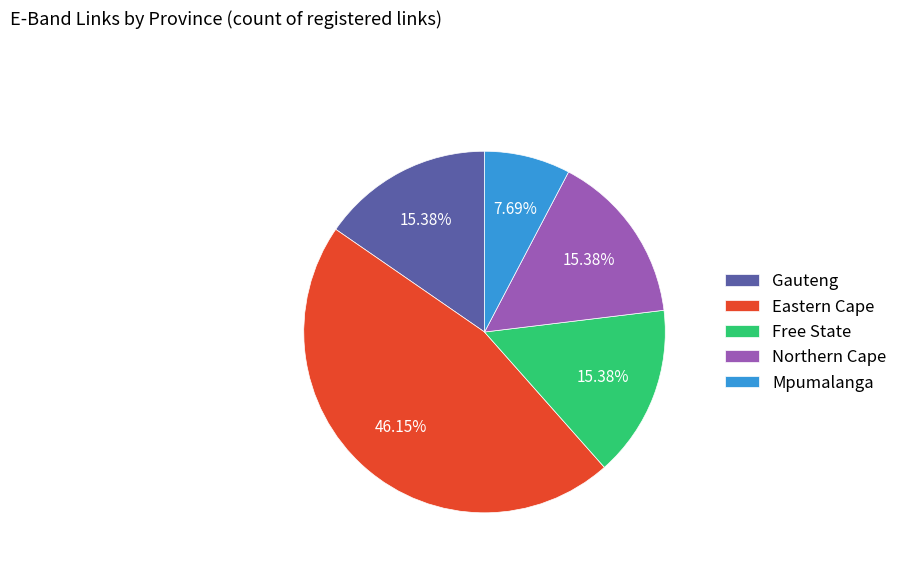

Which has a higher value, Mpumalanga or Northern Cape?

Northern Cape